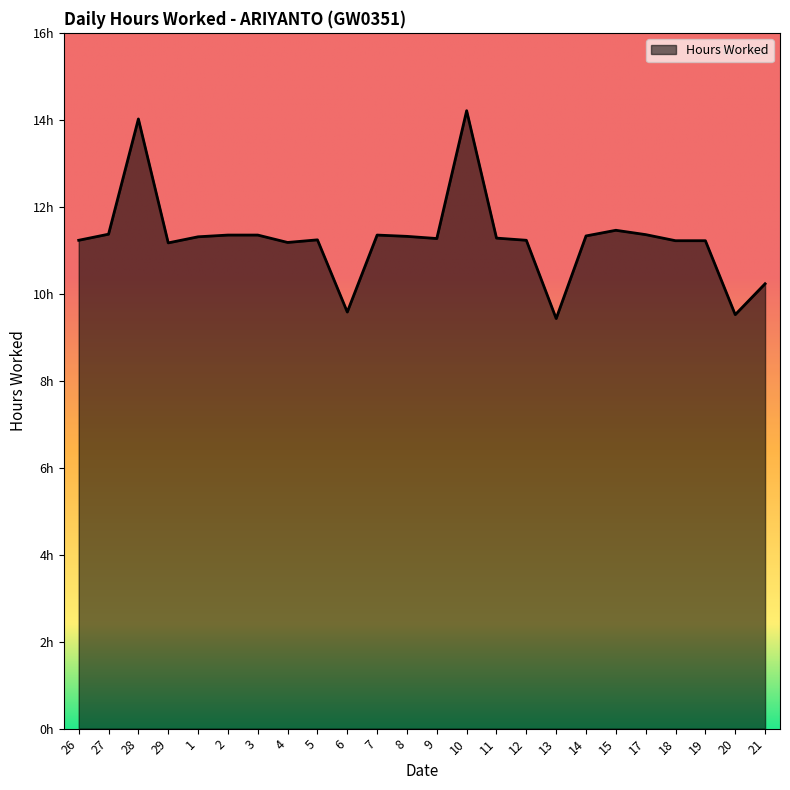

Does the chart display data point markers on the line(s)?

No